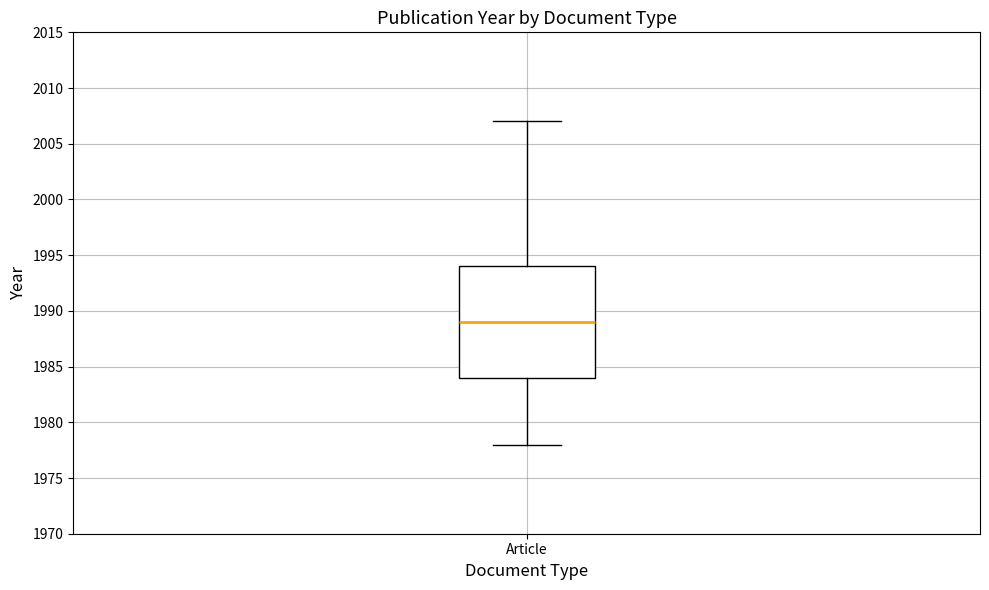

Where does the median line of the box for Article sit on the y-axis? The values are not printed on the chart, so give them approximately, as read against the axis.

1989